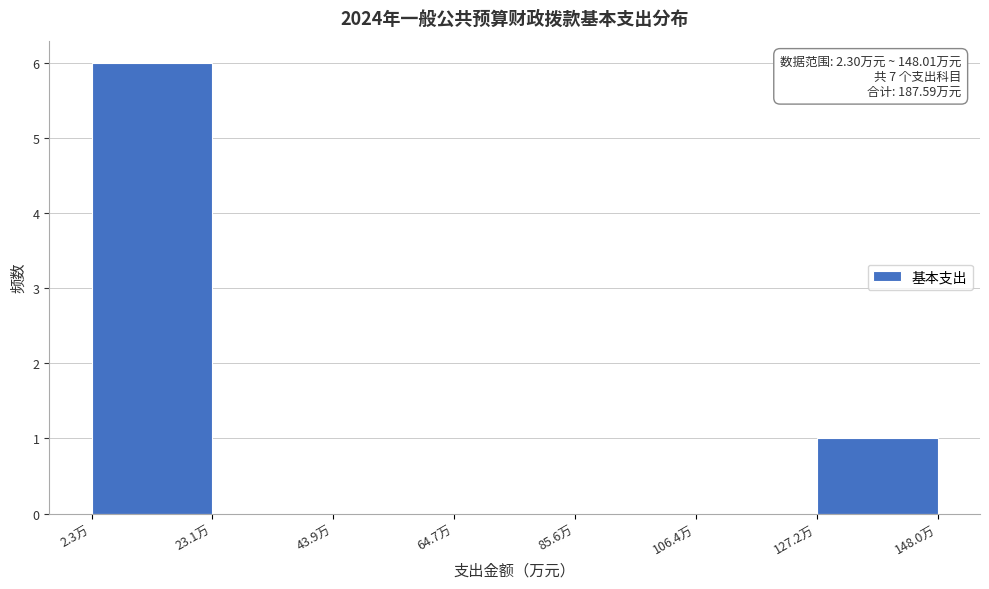

Over which range of the x-axis is the bar tallest?

0 to 25